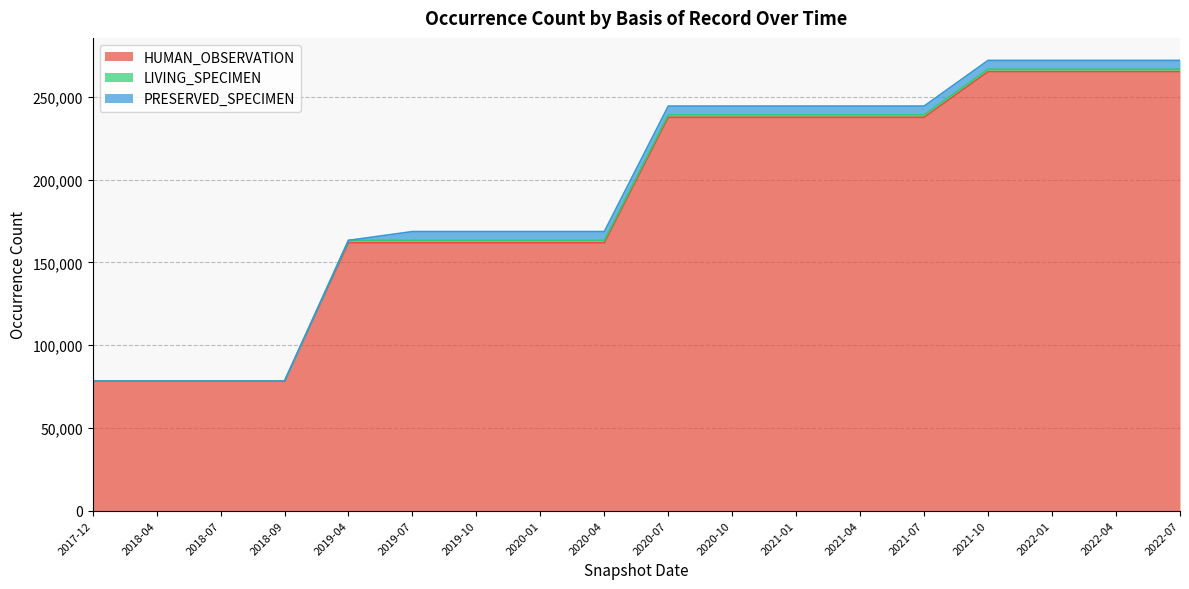

How many categories are shown in the chart?

18